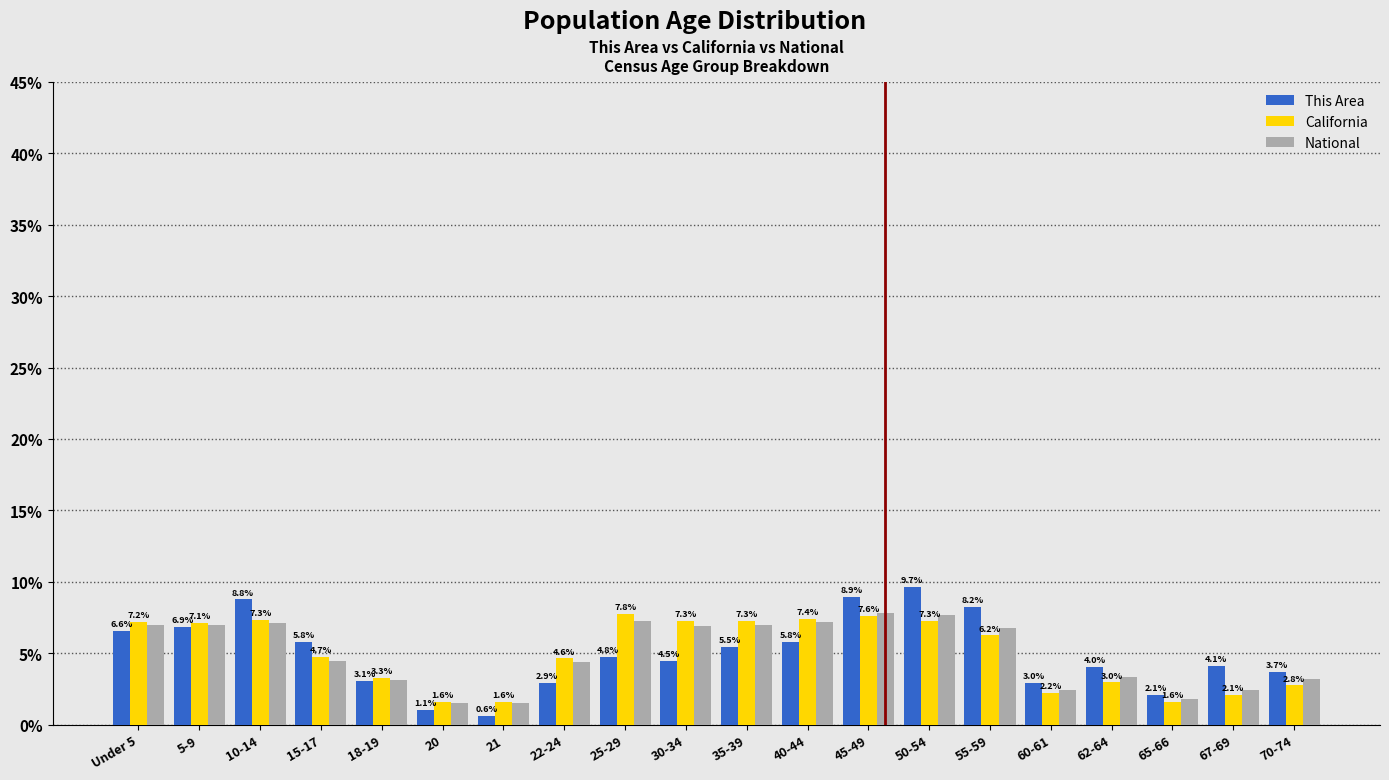

What is the average value of the National series?

5.0